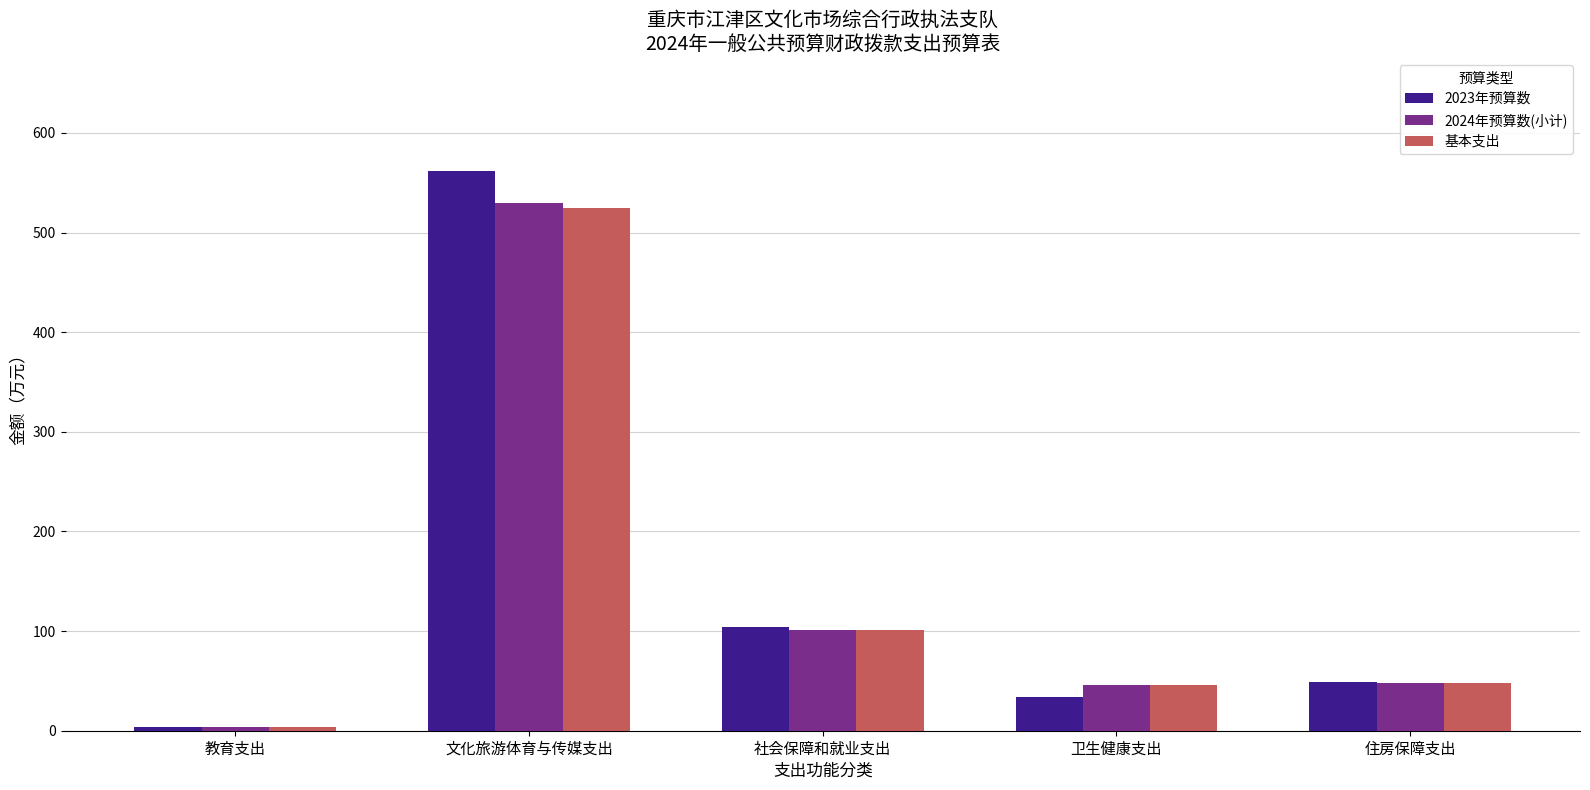

What is the average value of the 基本支出 series?

144.7